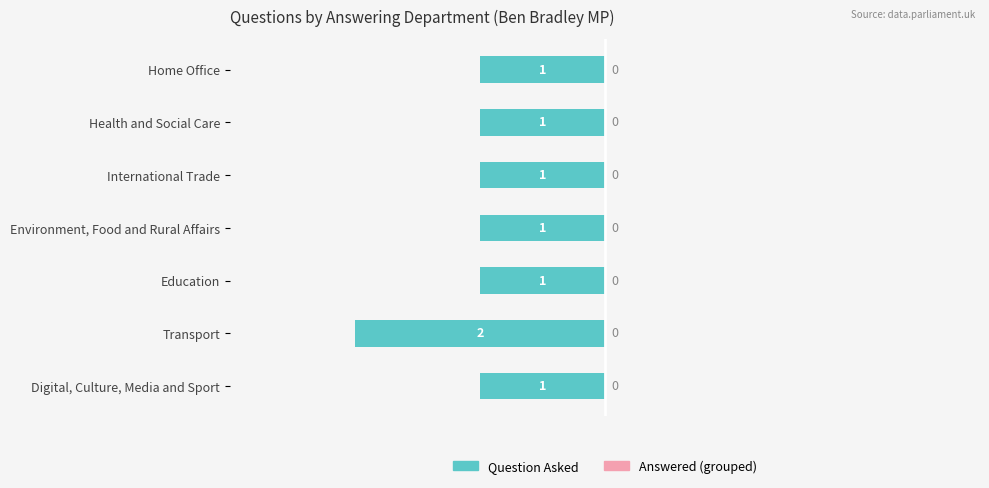

Does the chart contain any negative values?

Yes